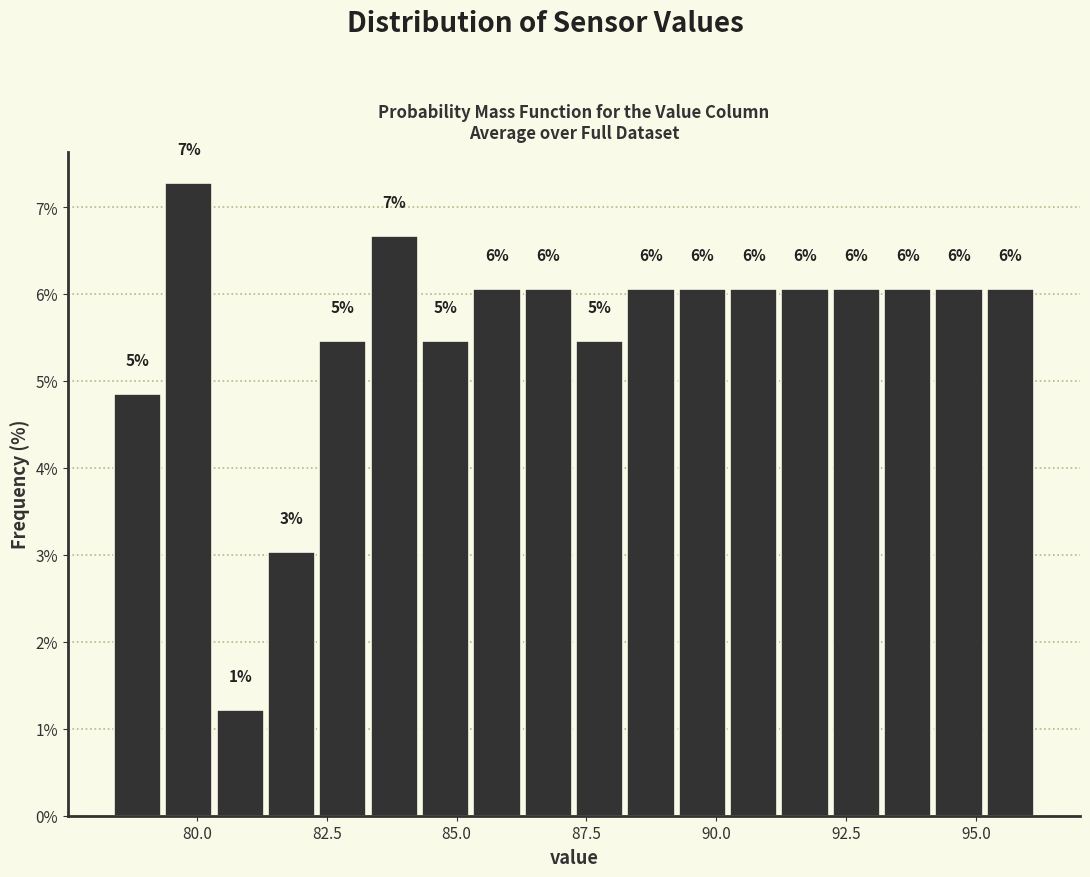

Around what value on the x-axis is the tallest bar? Give the approximate position of its centre, as read against the axis.

80.0